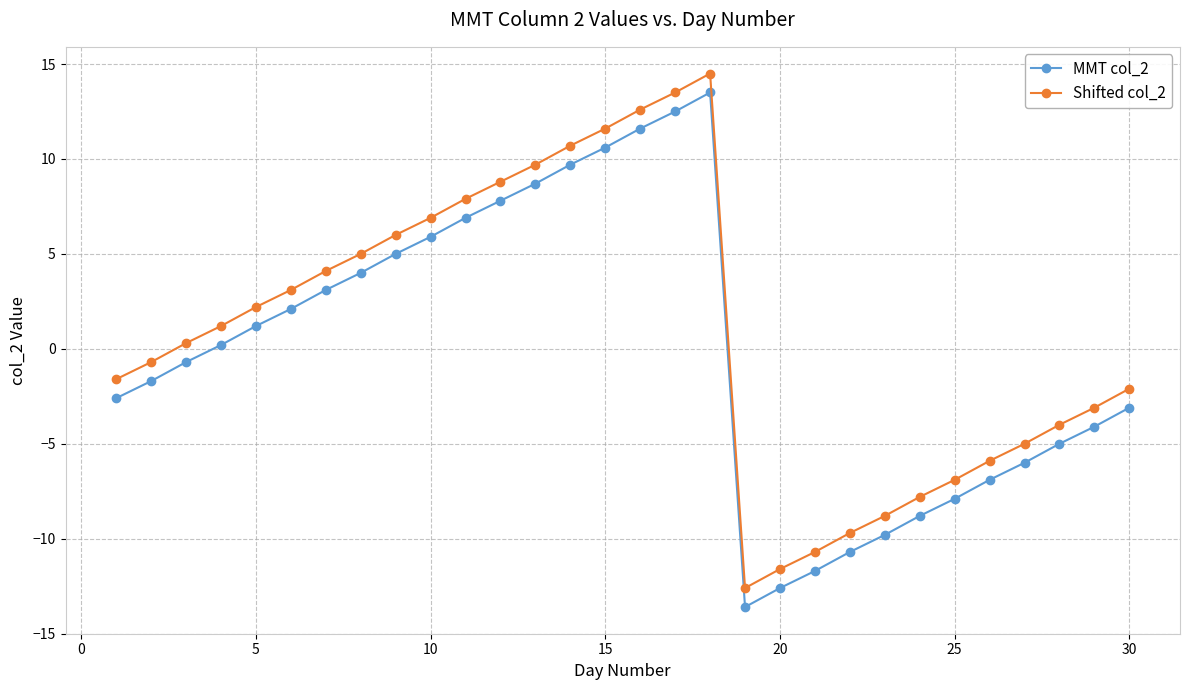

True or false: MMT col_2 and Shifted col_2 intersect in this chart.

False